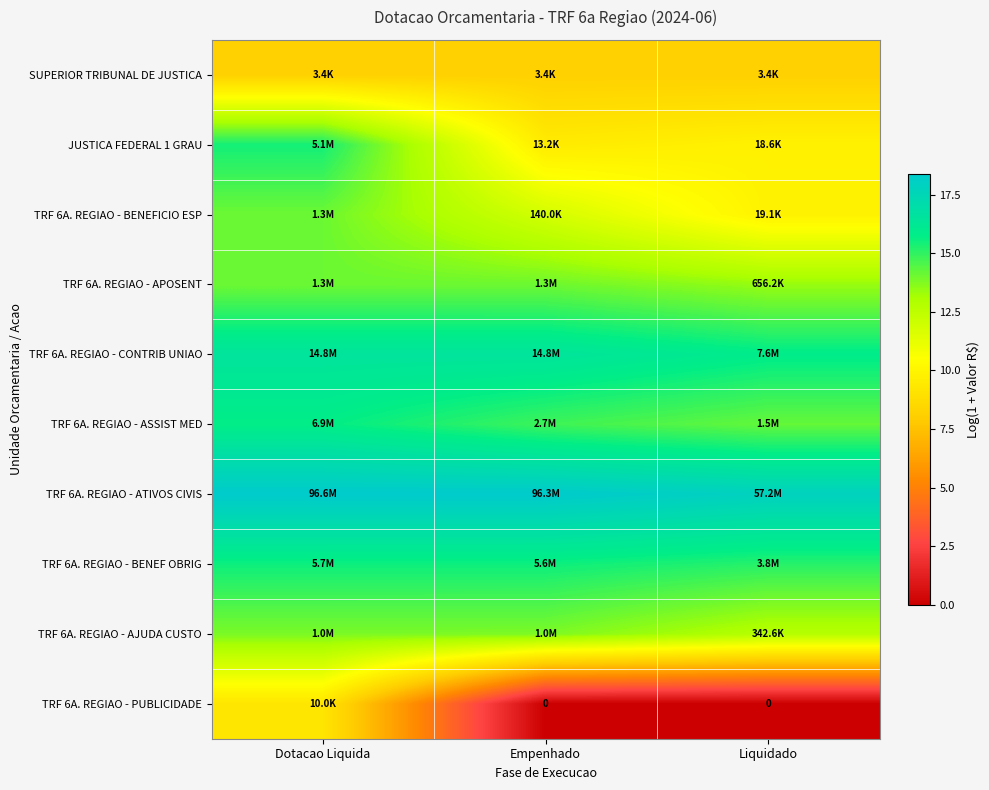

Is it true that TRF 6A. REGIAO - CONTRIB UNIAO equals 27.1 at Dotacao Liquida?

False